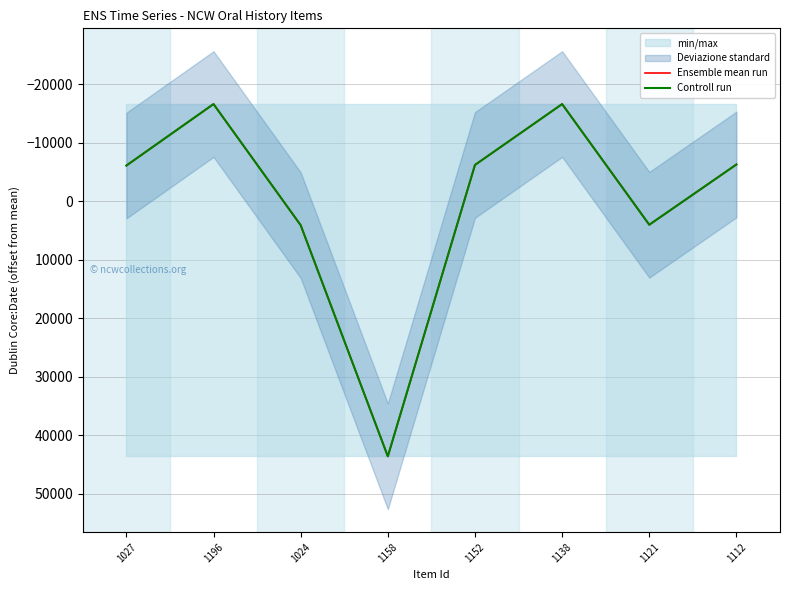

What is the label of the 3rd point from the left?

1024